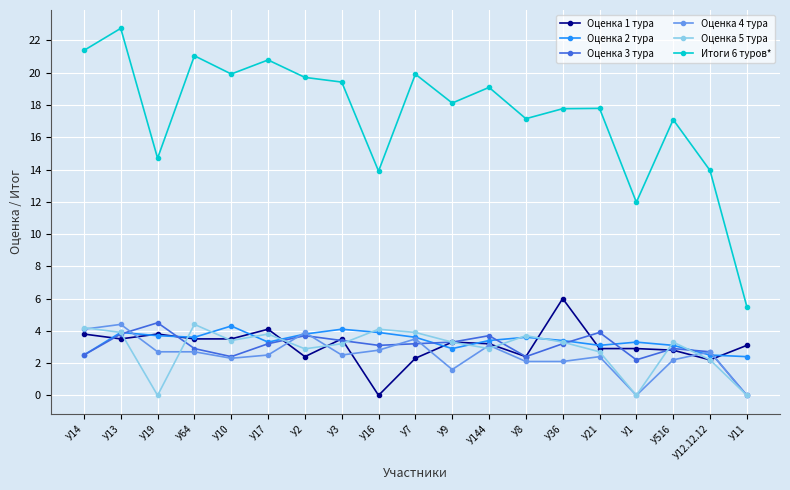

Which category has the lowest value in the Оценка 1 тура series?

У16